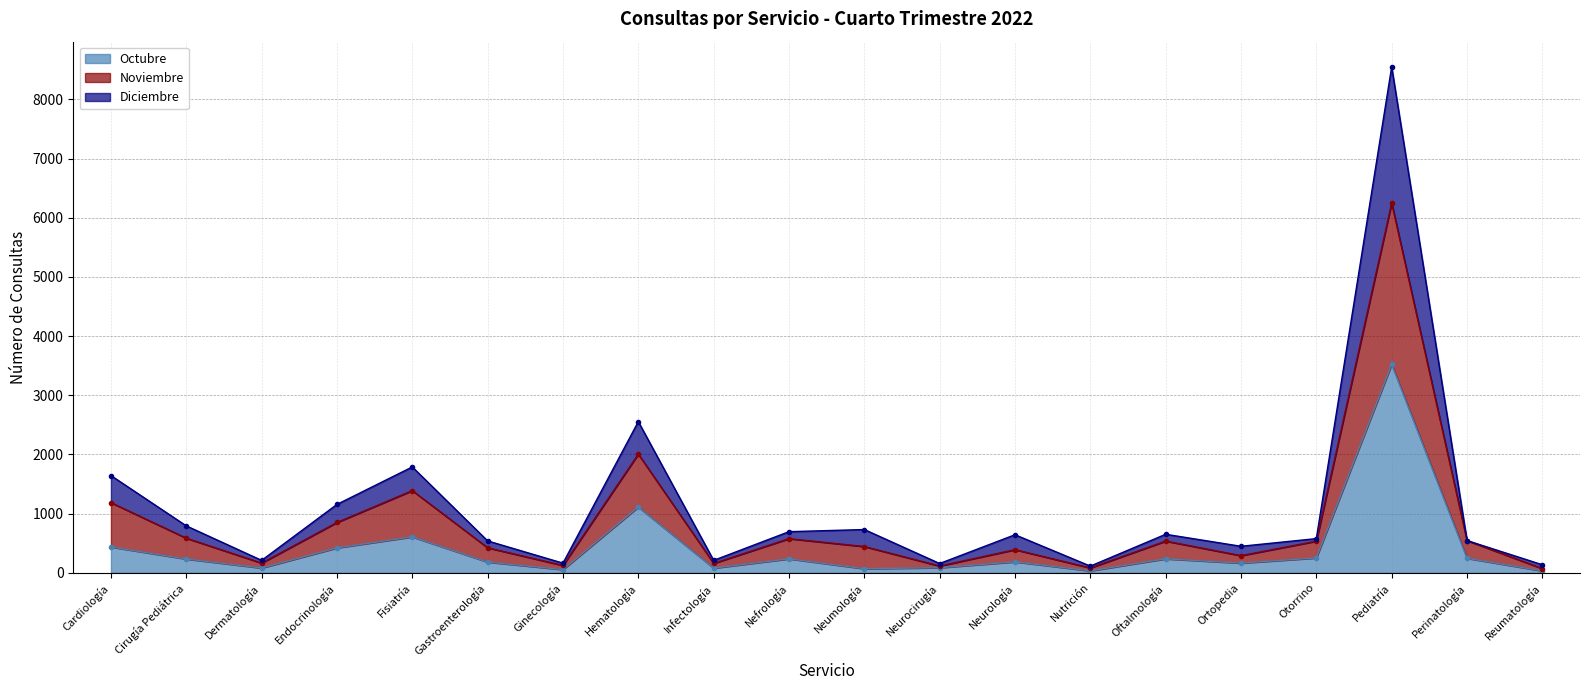

Is the value of Octubre at Dermatología greater than the value of Noviembre at Cardiología?

No